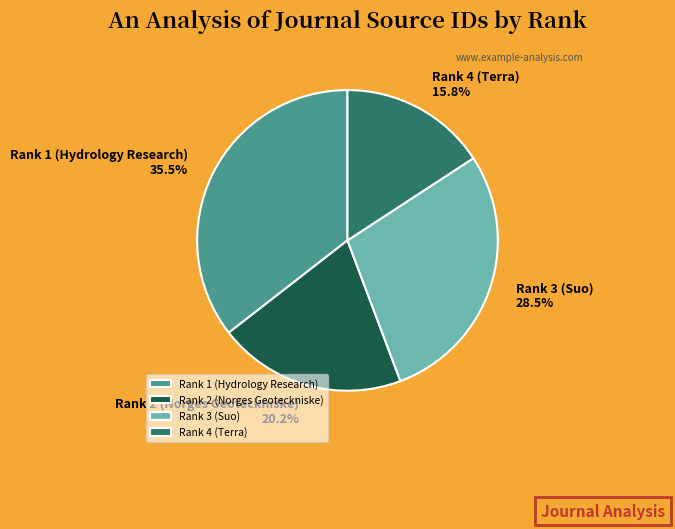

What is the ratio of the value at Rank 2 (Norges Geoteckniske) to the value at Rank 3 (Suo)?

0.7